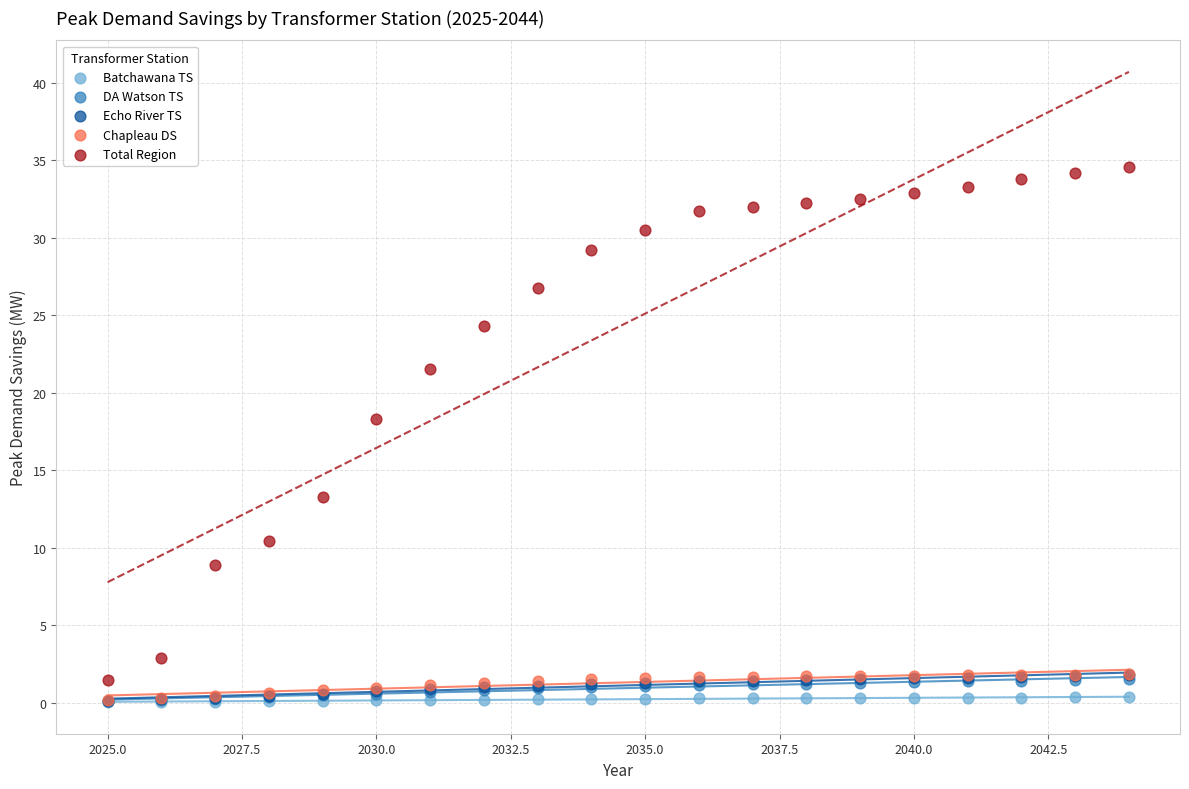

What are all the series names shown in the legend?

Batchawana TS, DA Watson TS, Echo River TS, Chapleau DS, Total Region